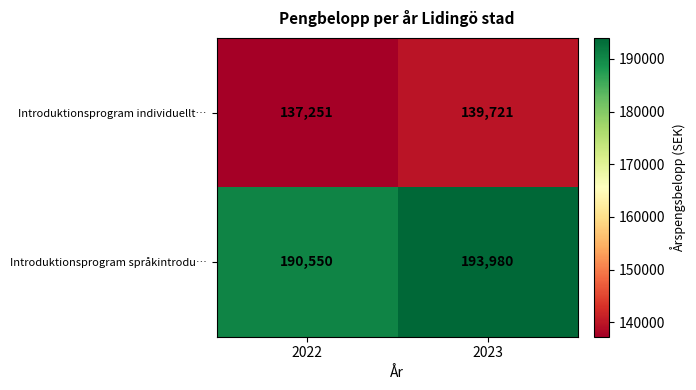

Which series has the largest total across all categories?

Introduktionsprogram språkintrodu…